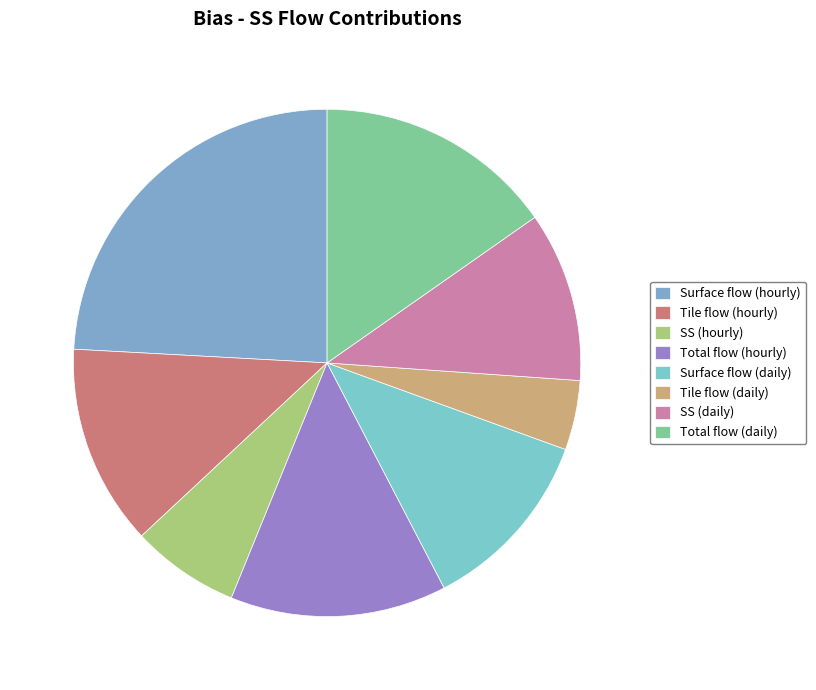

True or false: SS (daily) accounts for 11% of the total.

True